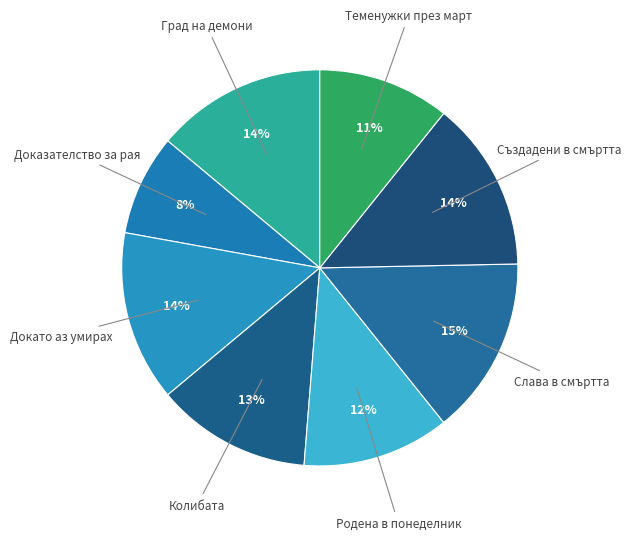

What percentage is the Докато аз умирах slice, to the nearest percent?

14%